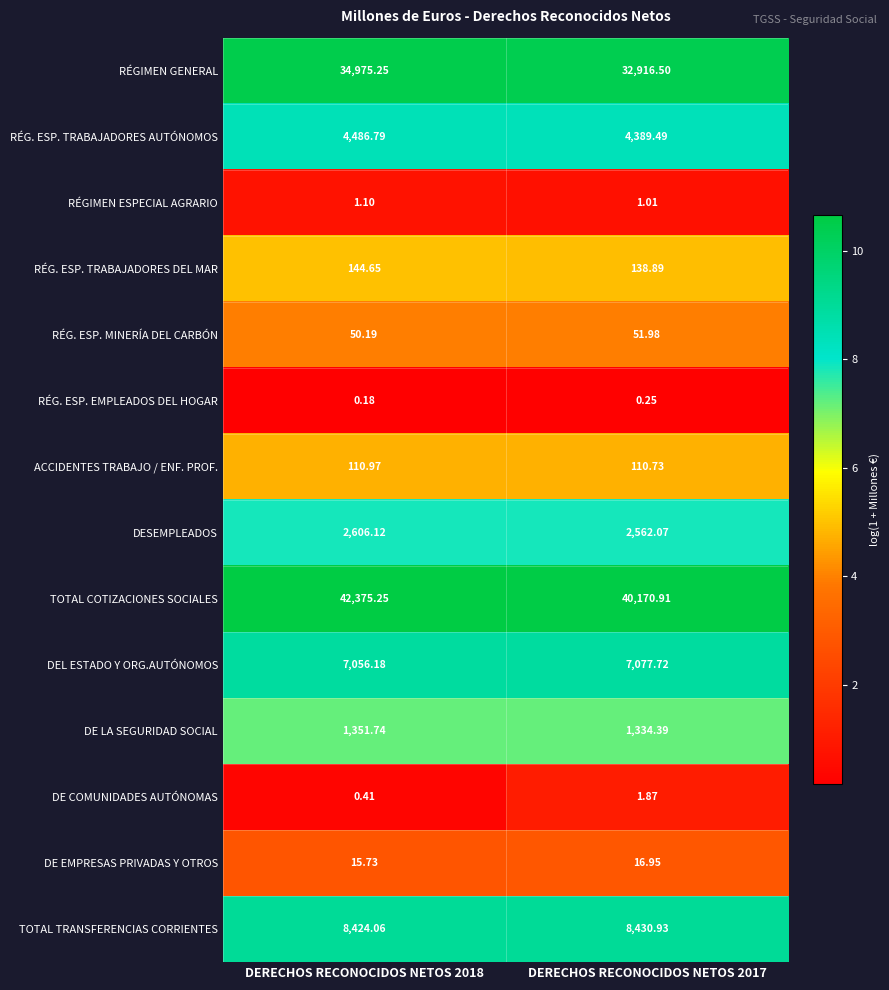

Which series has the largest total across all categories?

TOTAL COTIZACIONES SOCIALES